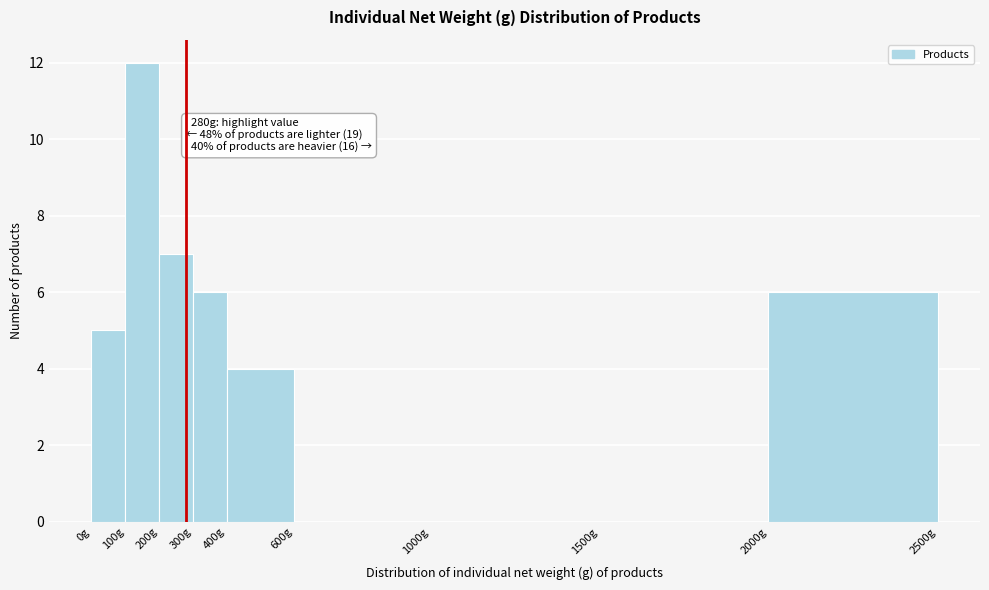

Over which range of the x-axis is the bar tallest?

100 to 200